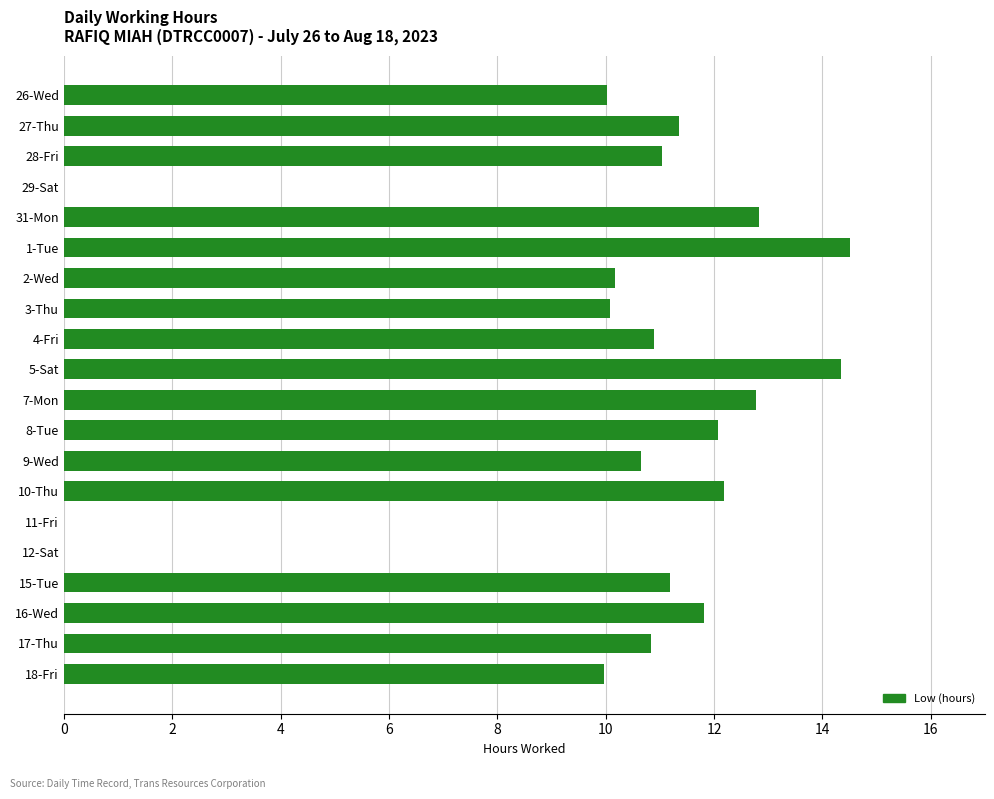

What is the maximum value shown in the chart?

14.5